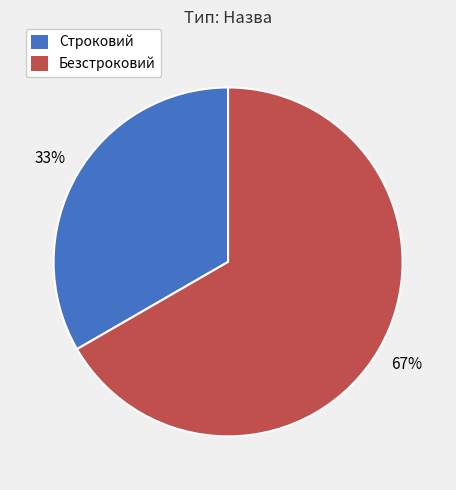

Does Безстроковий represent more than half of the total?

Yes